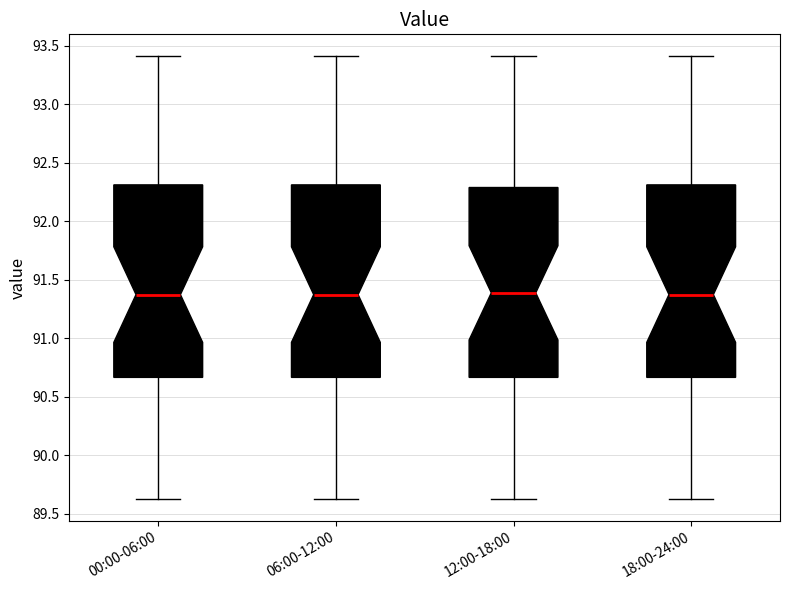

Reading left to right, transcribe this box plot: for each box, give where its median line is, the range the box spans, and where its two whiskers end, as read against the y-axis. The values are not printed on the chart, so give them approximately, as read against the axis.

00:00-06:00: median 91.40, box 90.65 to 92.30, whiskers 89.65 to 93.40
06:00-12:00: median 91.40, box 90.65 to 92.30, whiskers 89.65 to 93.40
12:00-18:00: median 91.40, box 90.65 to 92.30, whiskers 89.65 to 93.40
18:00-24:00: median 91.40, box 90.65 to 92.30, whiskers 89.65 to 93.40